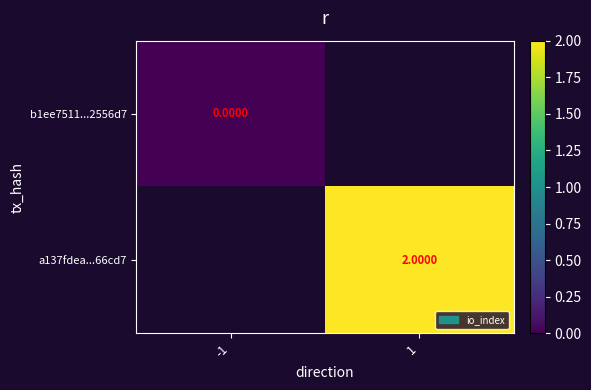

At how many categories does at least one series exceed 1?

1